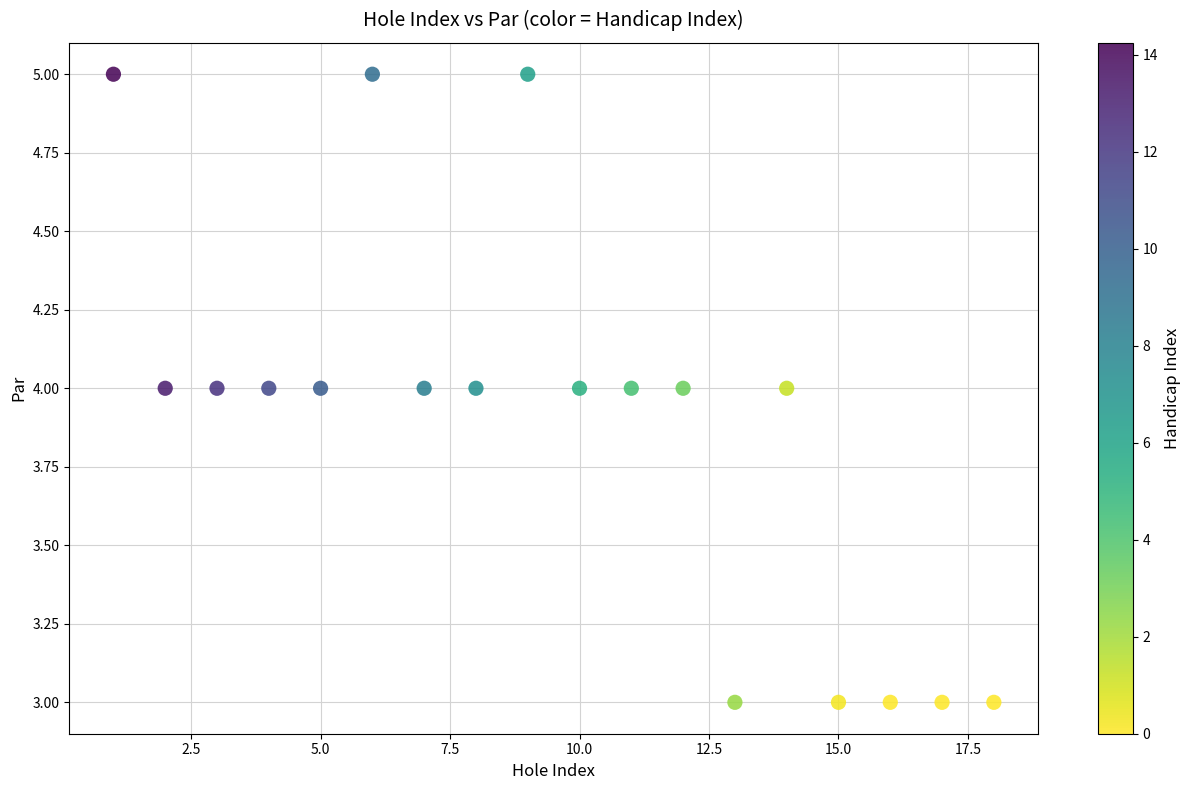

What is the range of X values (max minus min)?

17